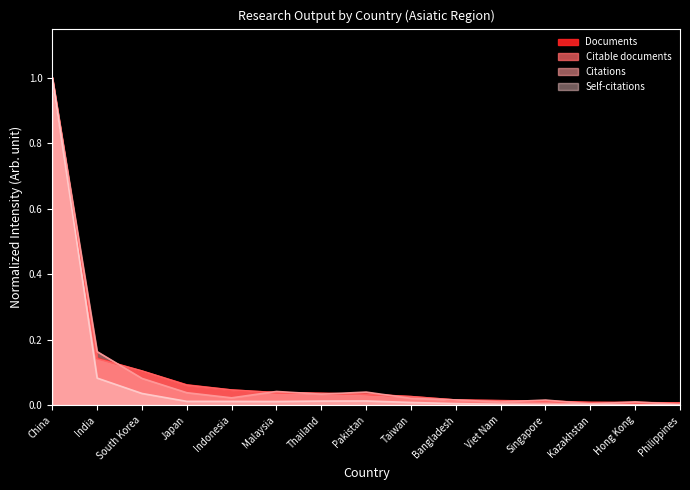

Is the value of Self-citations at Taiwan greater than the value of Citable documents at Japan?

No